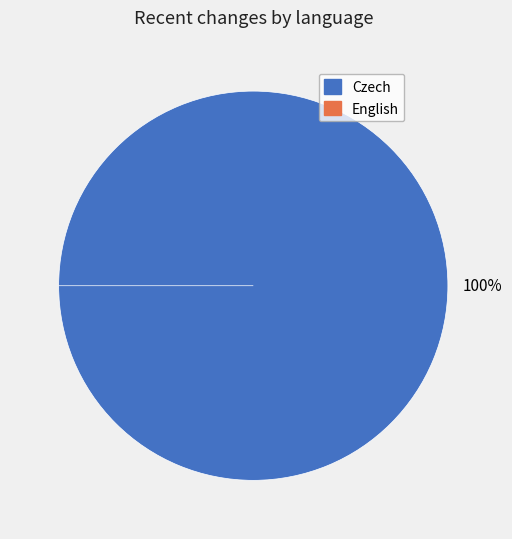

Which slice represents more than half of the pie?

Czech